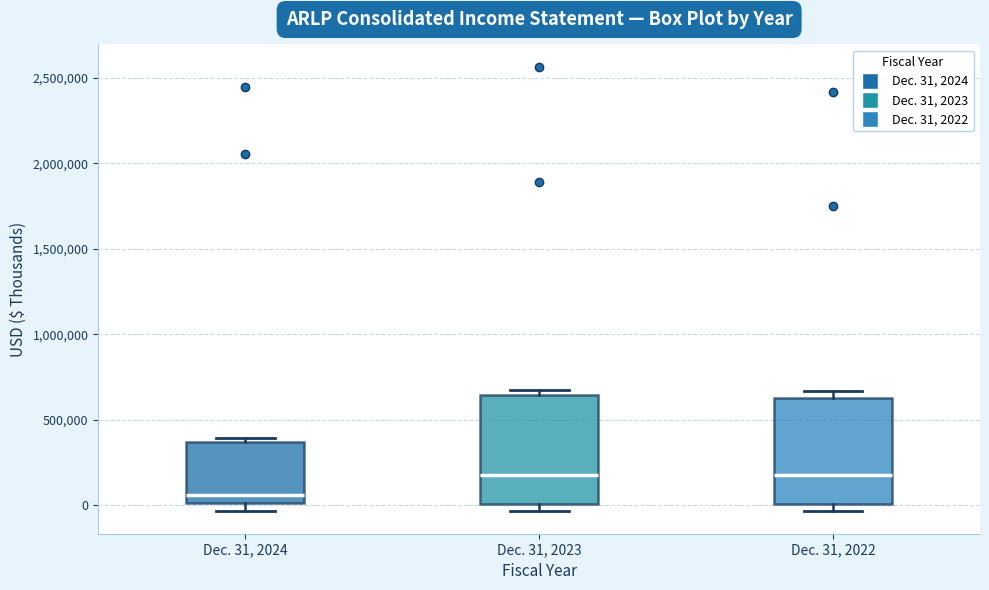

Which box's median line is the lowest?

Dec. 31, 2024